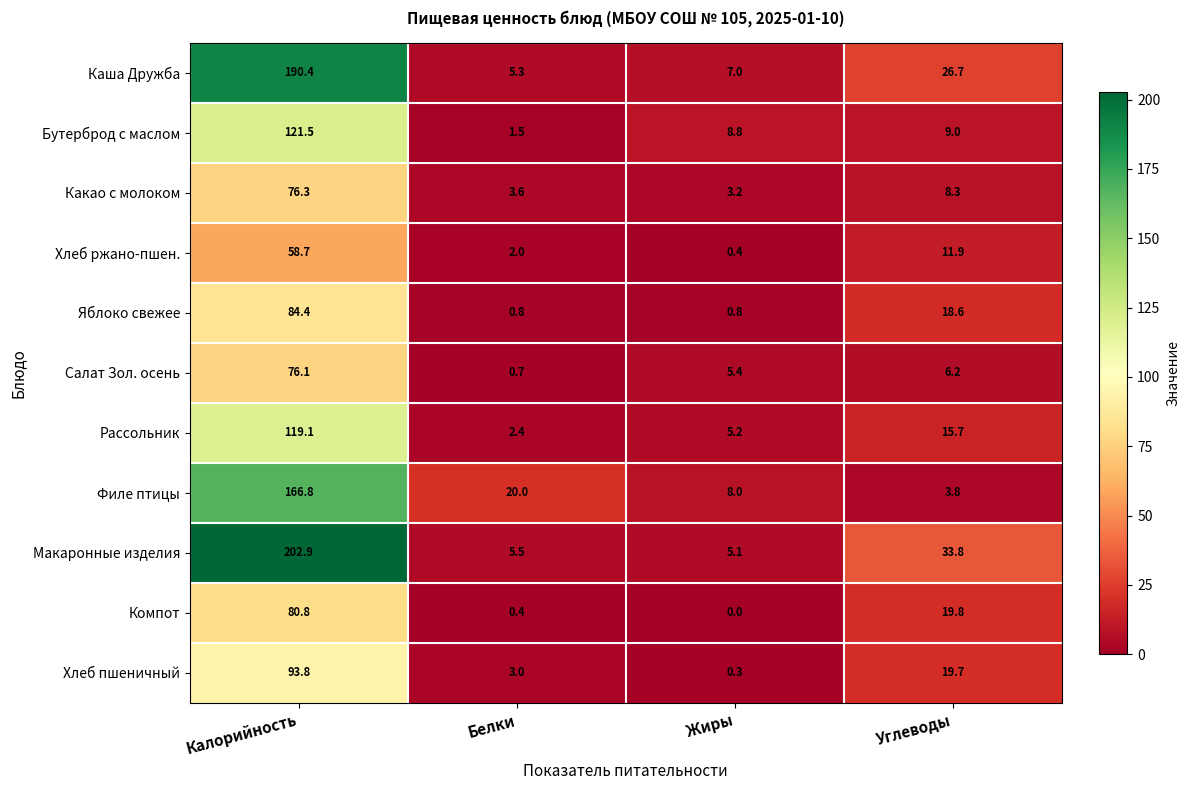

At Белки, list the series in order from largest to smallest.

Филе птицы, Макаронные изделия, Каша Дружба, Какао с молоком, Хлеб пшеничный, Рассольник, Хлеб ржано-пшен., Бутерброд с маслом, Яблоко свежее, Салат Зол. осень, Компот